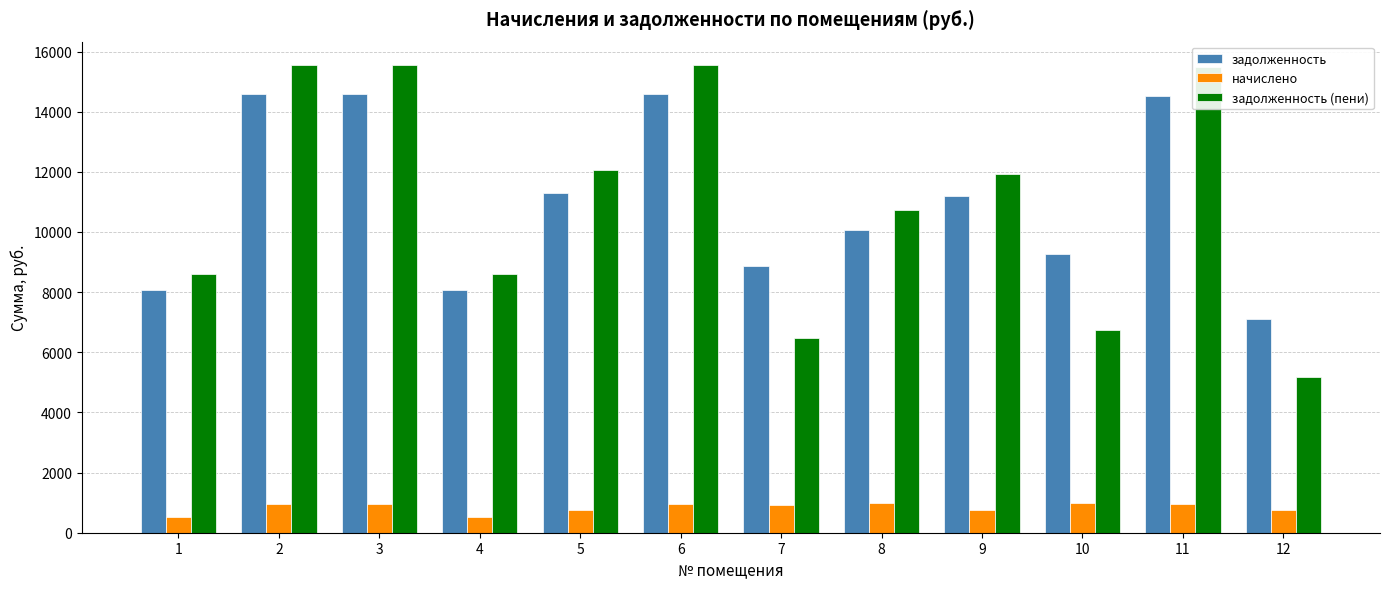

Is the value of начислено at 2 greater than the value of задолженность at 10?

No